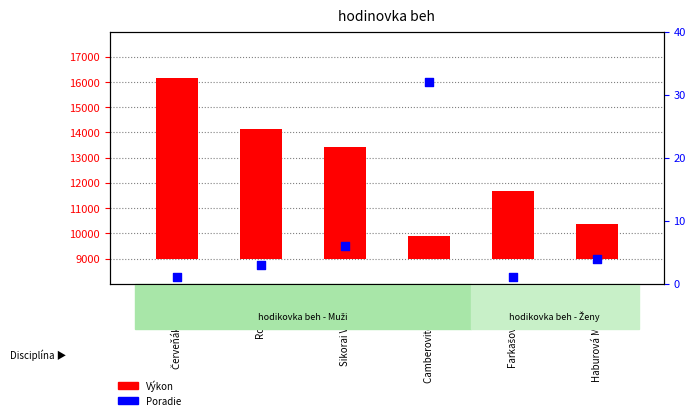

Which series contains the highest Y value?

Výkon